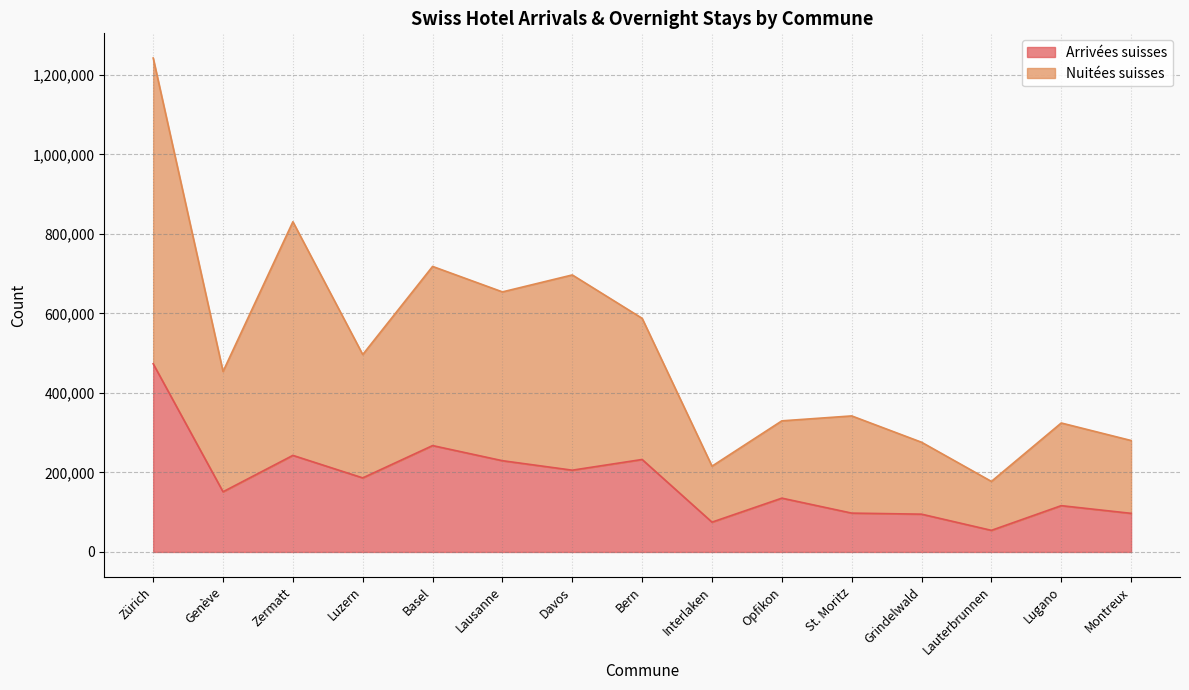

What is the total value across all series at Zürich?

1242695